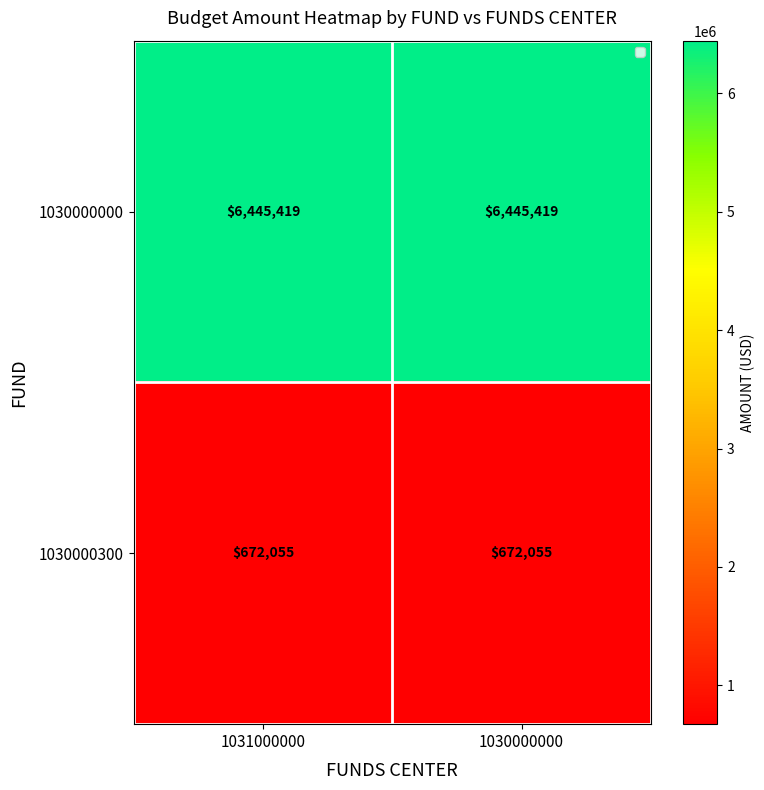

Rank the series at 1031000000 from highest to lowest value.

1030000000, 1030000300